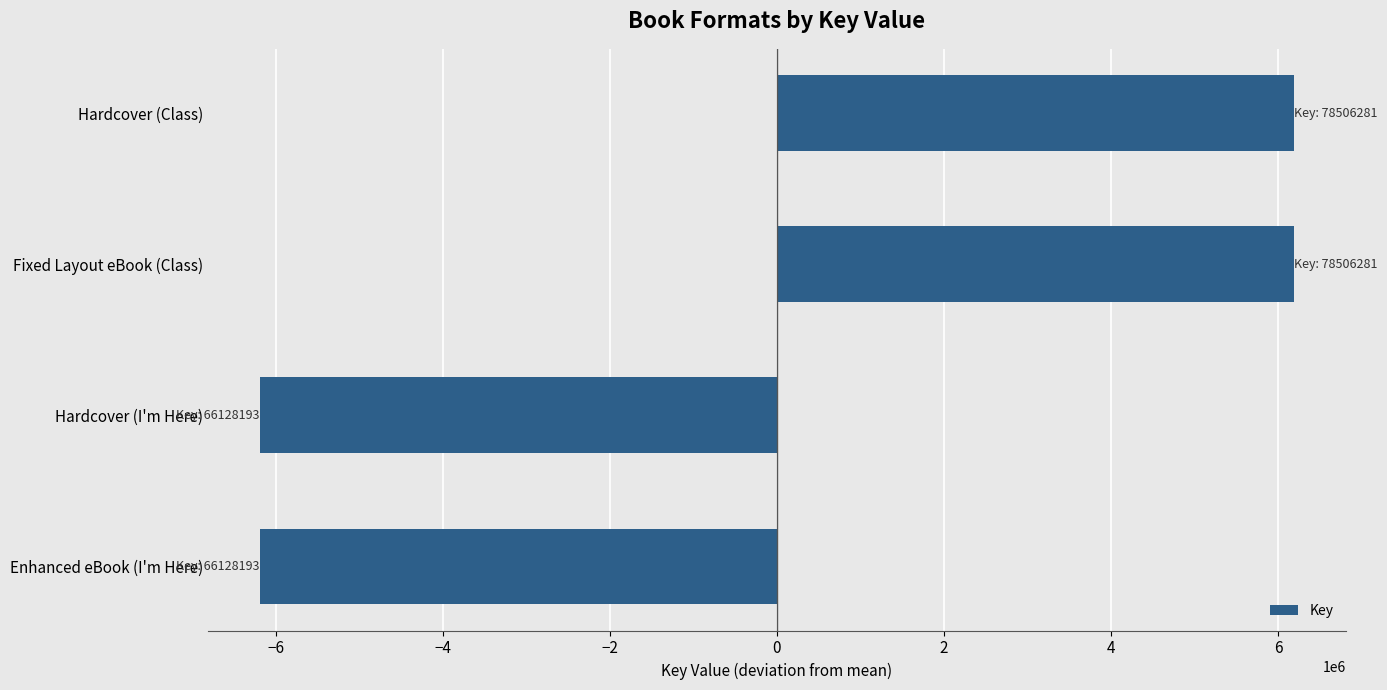

Reading top to bottom, what are all the values shown in this chart?

6189044	6189044	-6189044	-6189044